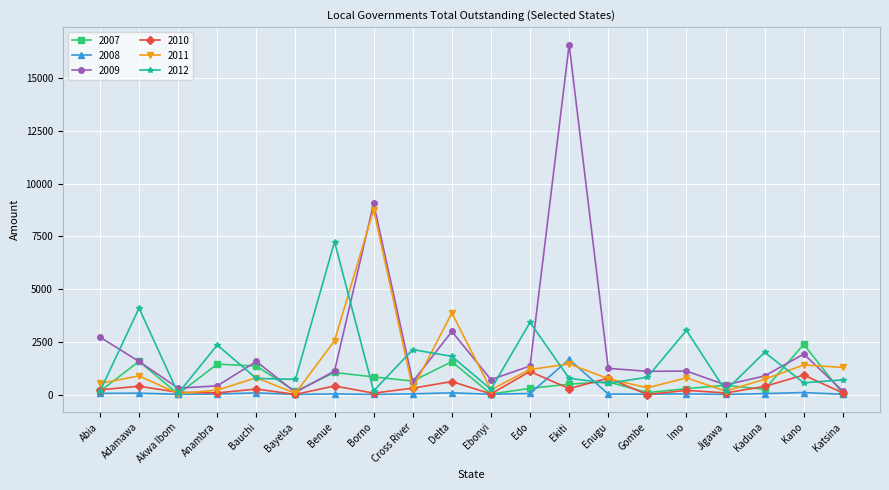

True or false: 2010 has more than 0 interior local peaks.

True